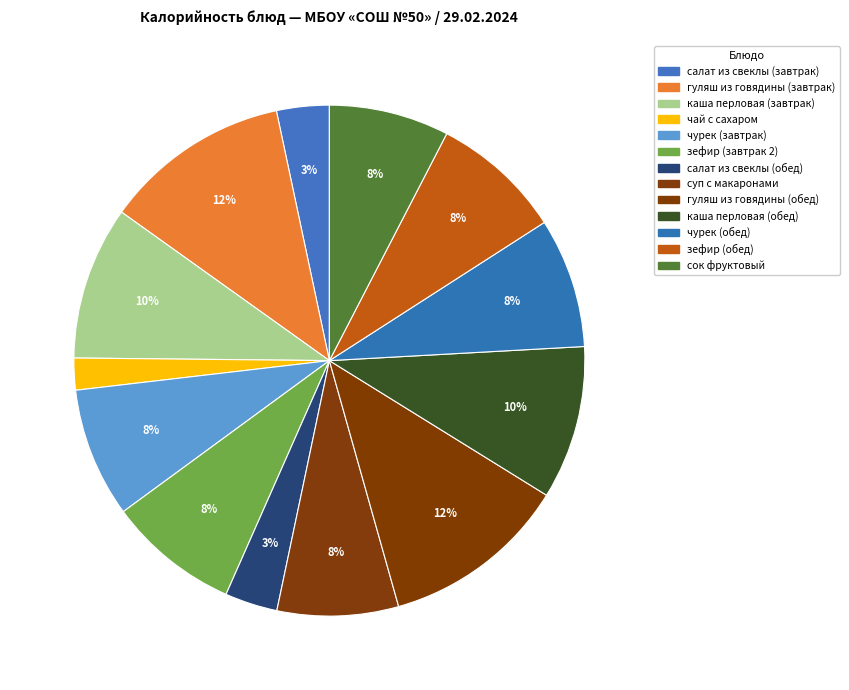

How many segments does this pie chart have?

13